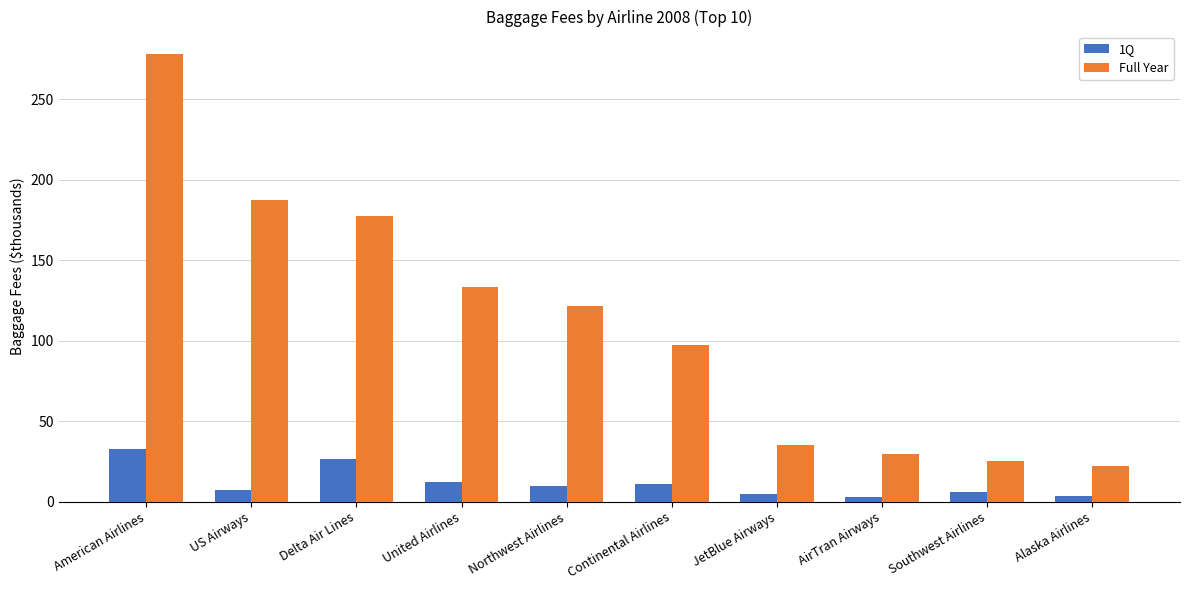

What value does the Full Year series have at JetBlue Airways?

35.3